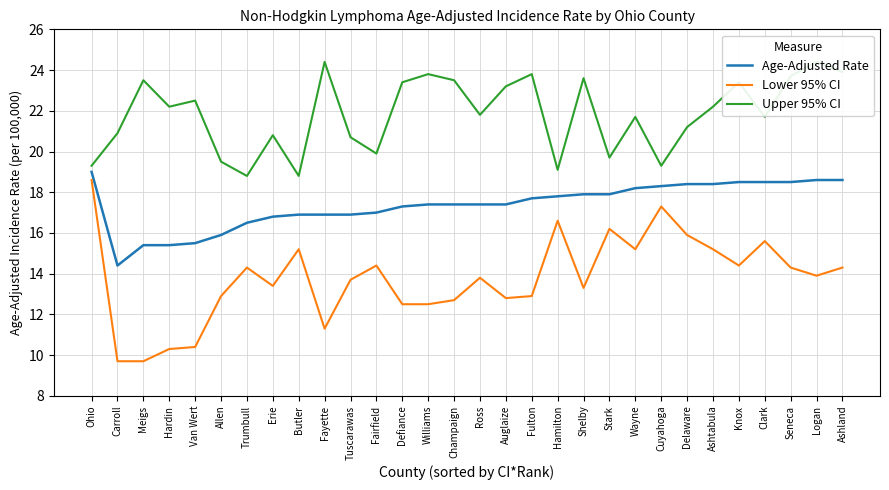

True or false: Upper 95% CI and Age-Adjusted Rate cross at least once.

False